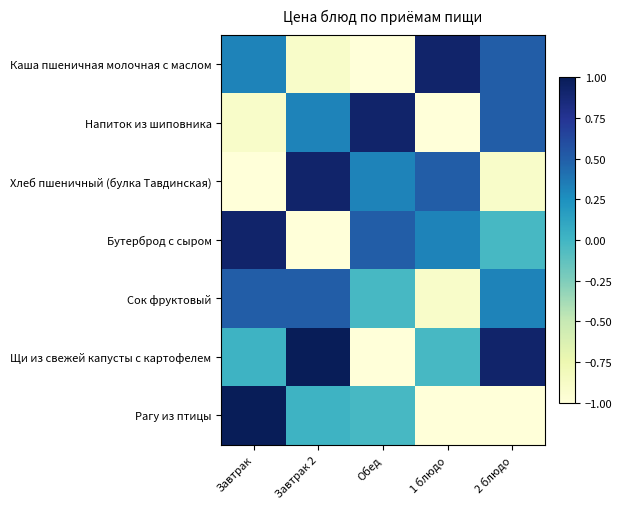

Reading left to right, extract all data points from this chart.

Каша пшеничная молочная с маслом: Завтрак=0.3	Завтрак 2=-0.9	Обед=-1.5	1 блюдо=0.9	2 блюдо=0.5
Напиток из шиповника: Завтрак=-0.9	Завтрак 2=0.3	Обед=0.9	1 блюдо=-1.5	2 блюдо=0.5
Хлеб пшеничный (булка Тавдинская): Завтрак=-1.5	Завтрак 2=0.9	Обед=0.3	1 блюдо=0.5	2 блюдо=-0.9
Бутерброд с сыром: Завтрак=0.9	Завтрак 2=-1.5	Обед=0.5	1 блюдо=0.3	2 блюдо=-0.0
Сок фруктовый: Завтрак=0.5	Завтрак 2=0.5	Обед=-0.0	1 блюдо=-0.9	2 блюдо=0.3
Щи из свежей капусты с картофелем: Завтрак=0.0	Завтрак 2=2.3	Обед=-1.3	1 блюдо=-0.0	2 блюдо=0.9
Рагу из птицы: Завтрак=2.3	Завтрак 2=0.0	Обед=-0.0	1 блюдо=-1.3	2 блюдо=-1.5